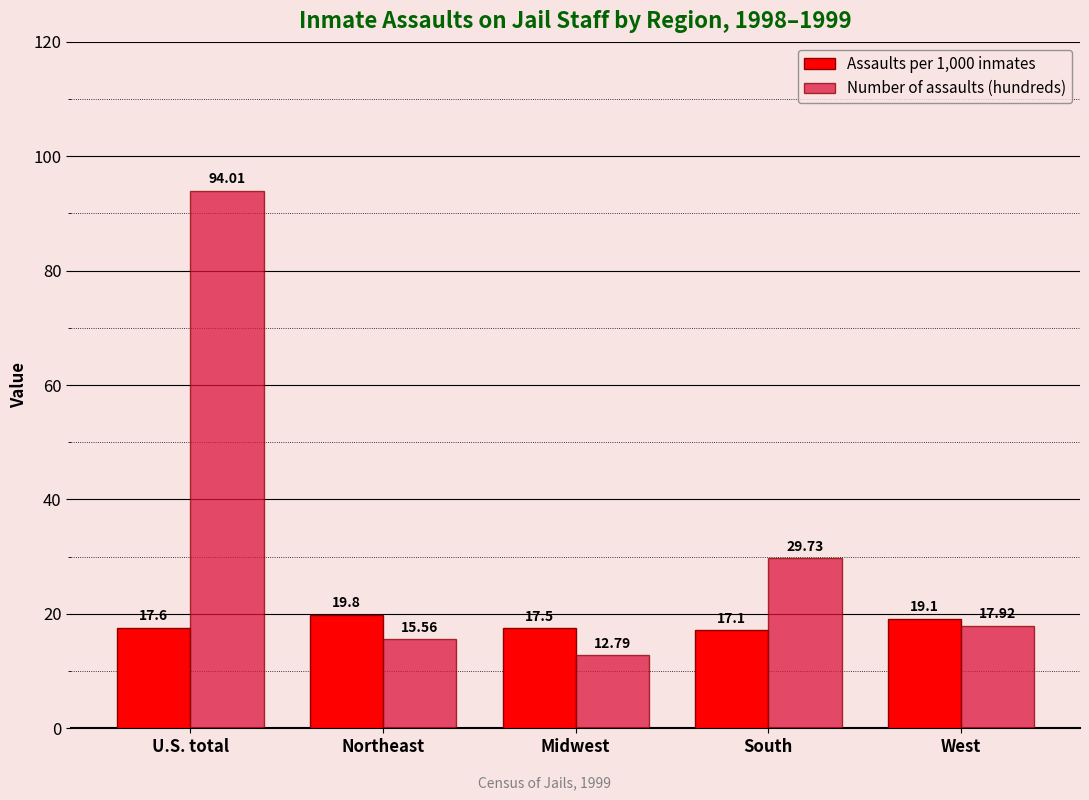

What is the difference between the maximum and second lowest values in the Assaults per 1,000 inmates series?

2.3